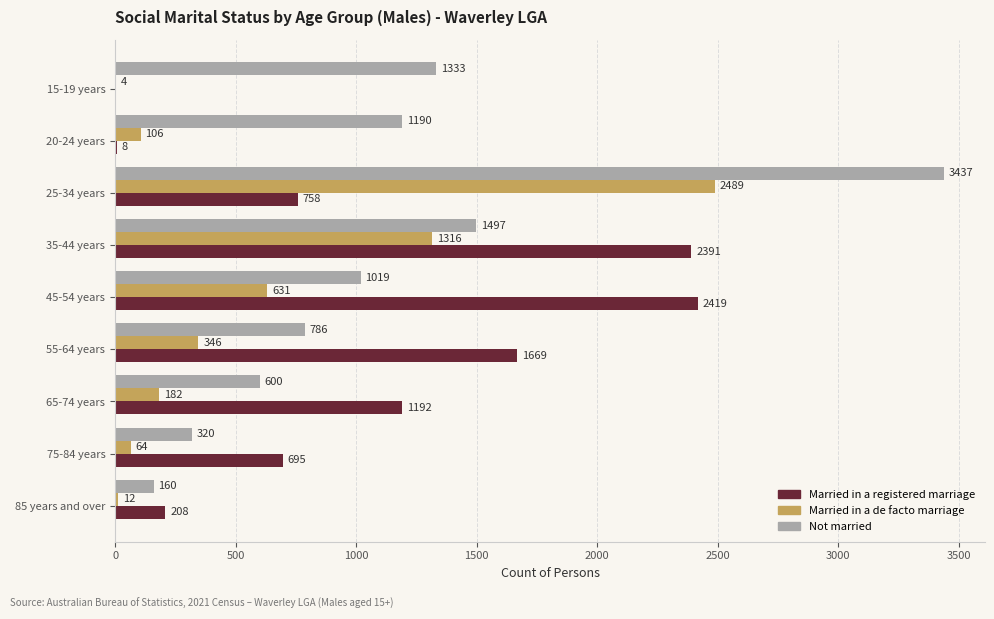

Which series changed the most between 25-34 years and 35-44 years?

Not married